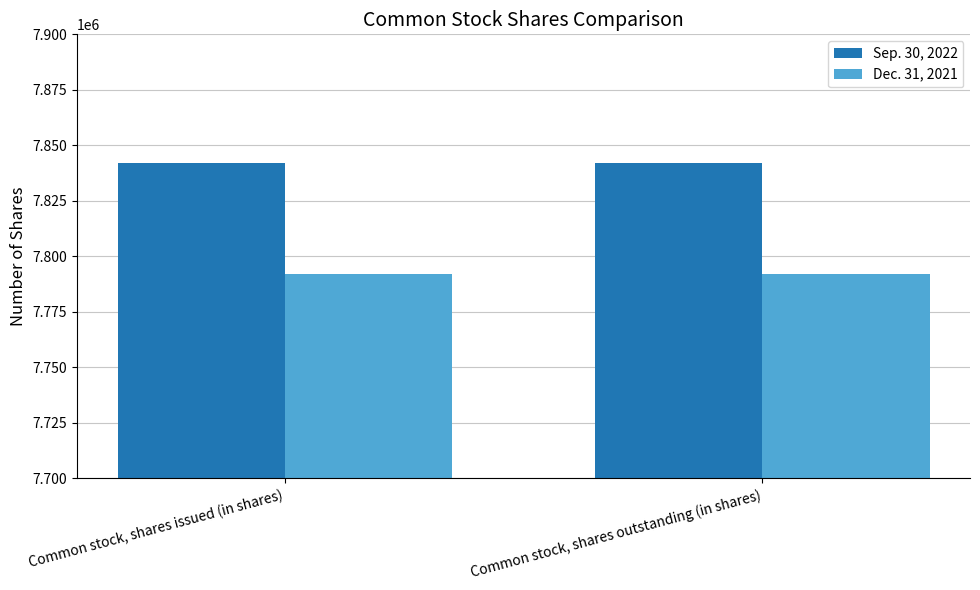

Which series has the largest total across all categories?

Sep. 30, 2022